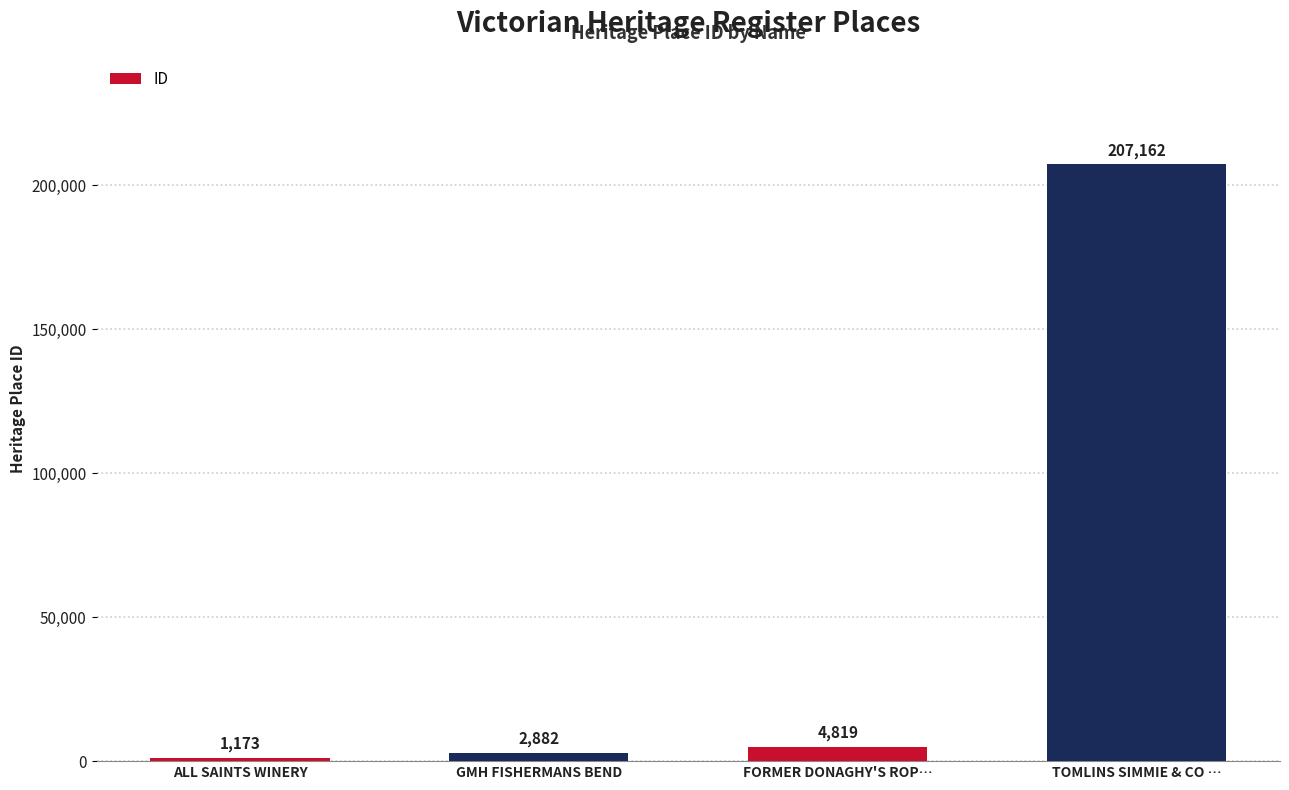

Which category has the highest value across all series?

TOMLINS SIMMIE & CO …